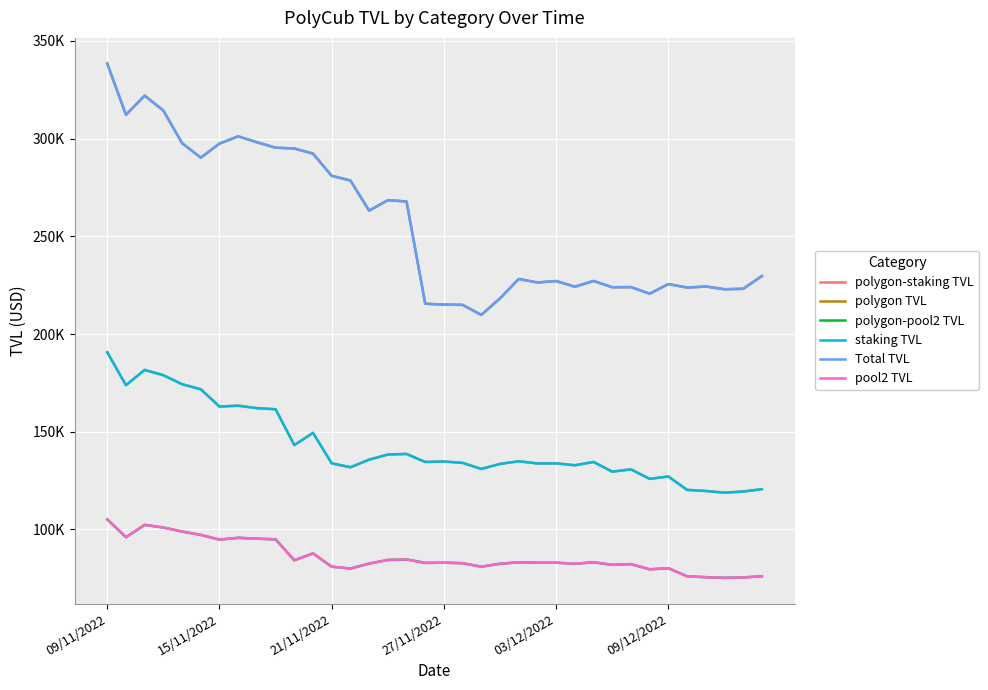

Reading left to right, what are all the values shown in this chart?

polygon-staking TVL: 190654.7	173828.5	181627.5	178913.9	174330.0	171720.1	162877.0	163318.8	162060.8	161498.6	143159.9	149411.5	133841.8	131804.5	135689.9	138323.3	138632.5	134523.8	134758.1	134038.4	130950.9	133520.1	134873.9	133755.0	133797.1	132835.6	134505.9	129560.5	130722.2	125862.5	127084.7	120233.6	119665.5	118811.6	119388.0	120588.2
polygon TVL: 338422.3	312207.3	322044.2	314391.0	297714.5	290280.5	297457.0	301197.4	298170.0	295397.6	294971.2	292349.4	280972.4	278591.7	263158.5	268494.0	267859.2	215521.1	215053.2	214922.6	209785.5	218286.3	228181.2	226381.5	227133.7	224219.8	227168.1	223948.3	224025.5	220658.2	225569.2	223780.7	224331.1	222922.3	223151.0	229700.3
polygon-pool2 TVL: 105132.6	96018.4	102311.6	100970.8	98902.8	97192.8	94766.6	95699.4	95264.9	94918.0	84196.8	87708.7	80933.3	79953.2	82490.4	84361.2	84617.9	82857.6	82963.0	82701.0	80913.4	82439.5	83149.5	82960.7	82977.2	82400.7	83196.9	81860.3	82221.5	79580.6	80119.4	75992.8	75542.8	75190.9	75408.6	76033.2
staking TVL: 190654.7	173828.5	181627.5	178913.9	174330.0	171720.1	162877.0	163318.8	162060.8	161498.6	143159.9	149411.5	133841.8	131804.5	135689.9	138323.3	138632.5	134523.8	134758.1	134038.4	130950.9	133520.1	134873.9	133755.0	133797.1	132835.6	134505.9	129560.5	130722.2	125862.5	127084.7	120233.6	119665.5	118811.6	119388.0	120588.2
Total TVL: 338422.3	312207.3	322044.2	314391.0	297714.5	290280.5	297457.0	301197.4	298170.0	295397.6	294971.2	292349.4	280972.4	278591.7	263158.5	268494.0	267859.2	215521.1	215053.2	214922.6	209785.5	218286.3	228181.2	226381.5	227133.7	224219.8	227168.1	223948.3	224025.5	220658.2	225569.2	223780.7	224331.1	222922.3	223151.0	229700.3
pool2 TVL: 105132.6	96018.4	102311.6	100970.8	98902.8	97192.8	94766.6	95699.4	95264.9	94918.0	84196.8	87708.7	80933.3	79953.2	82490.4	84361.2	84617.9	82857.6	82963.0	82701.0	80913.4	82439.5	83149.5	82960.7	82977.2	82400.7	83196.9	81860.3	82221.5	79580.6	80119.4	75992.8	75542.8	75190.9	75408.6	76033.2